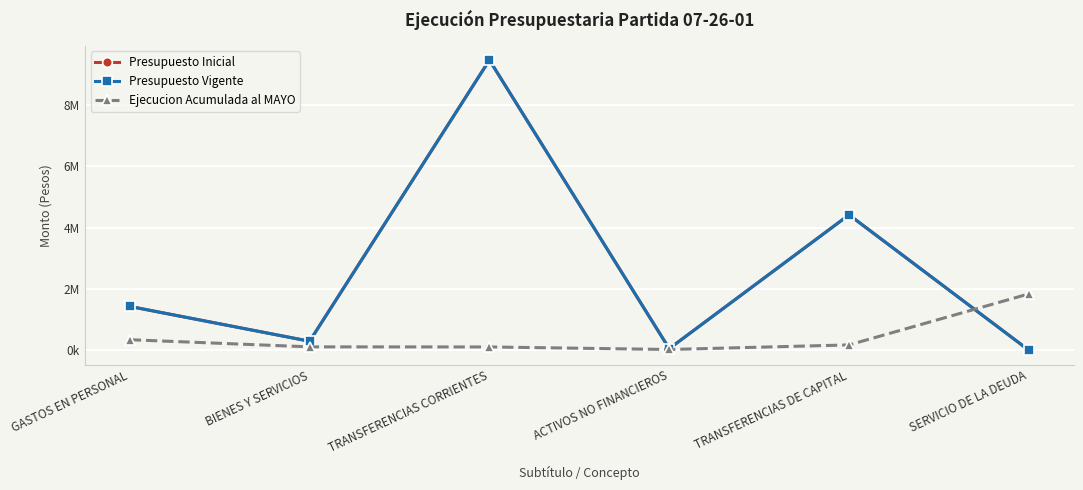

True or false: Presupuesto Inicial and Ejecucion Acumulada al MAYO cross at least once.

True